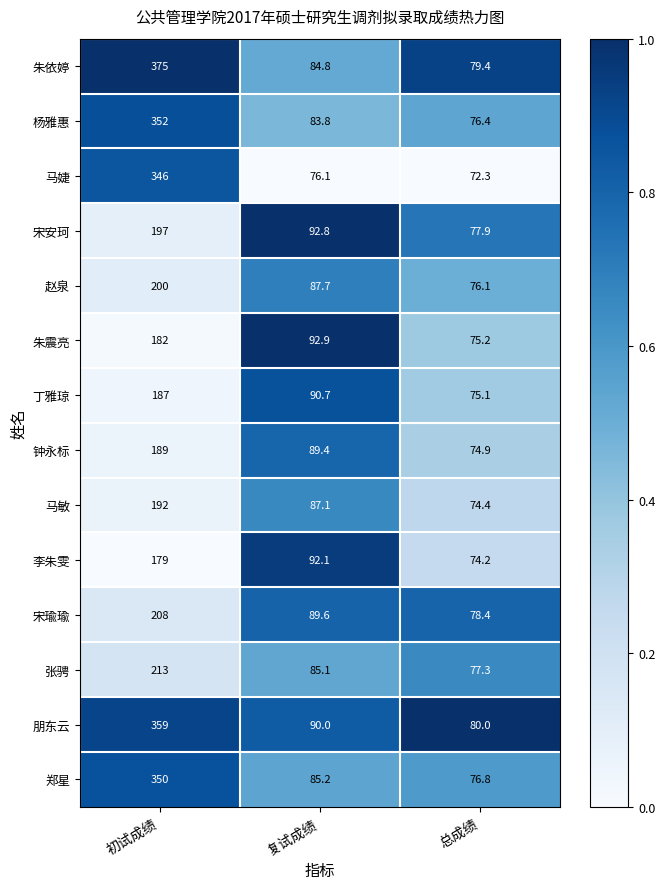

Is the value of 丁雅琼 at 总成绩 greater than the value of 朱依婷 at 复试成绩?

No